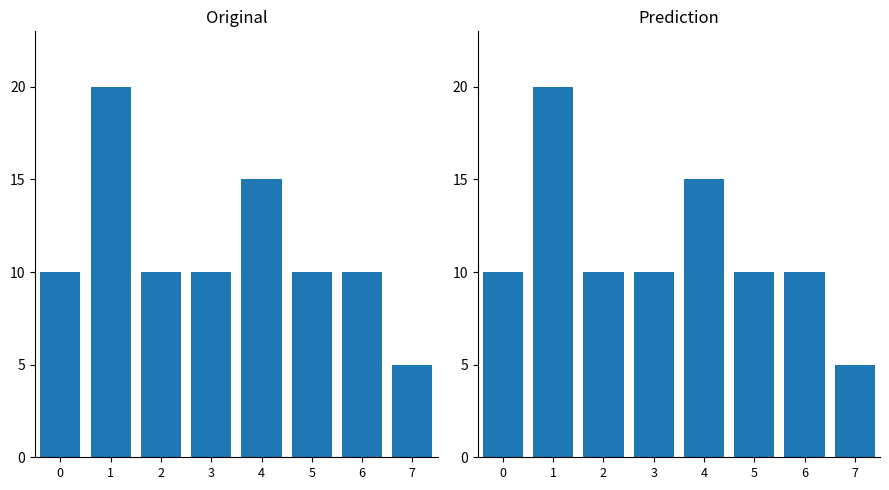

What is the average value?

11